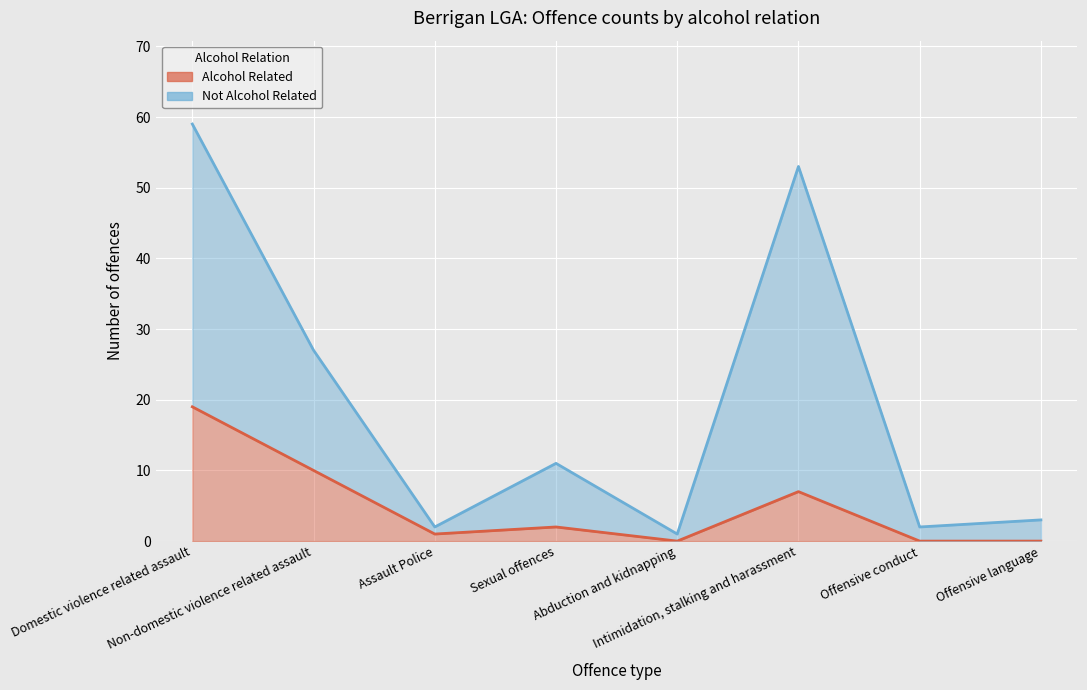

What is the label of the 1st point from the left?

Domestic violence related assault